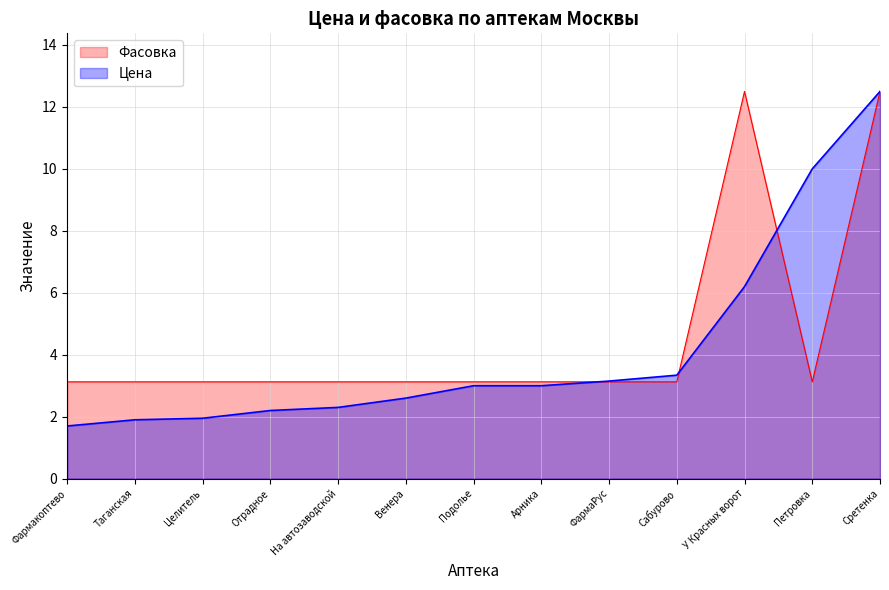

Between which two adjacent categories do Фасовка and Цена first intersect?

Арника and ФармаРус